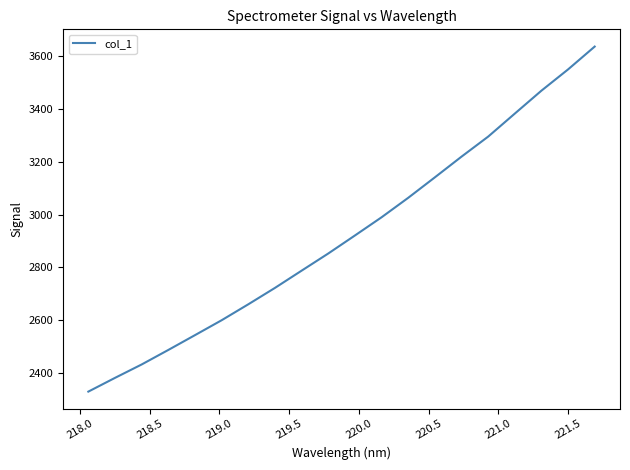

How many lines are shown in the chart?

1